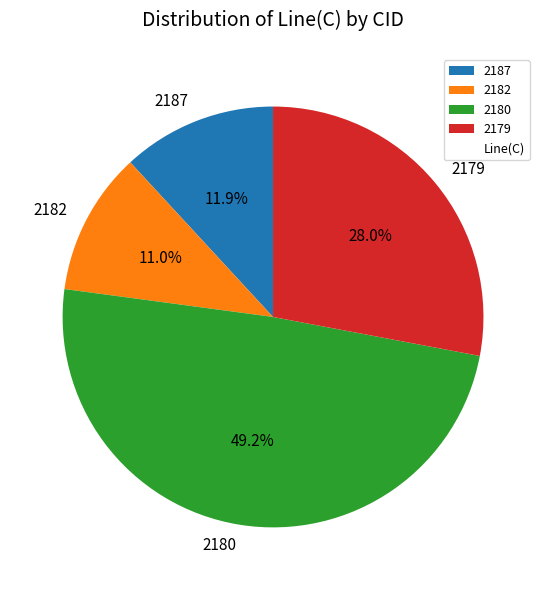

To the nearest percent, what is the average slice percentage?

25%